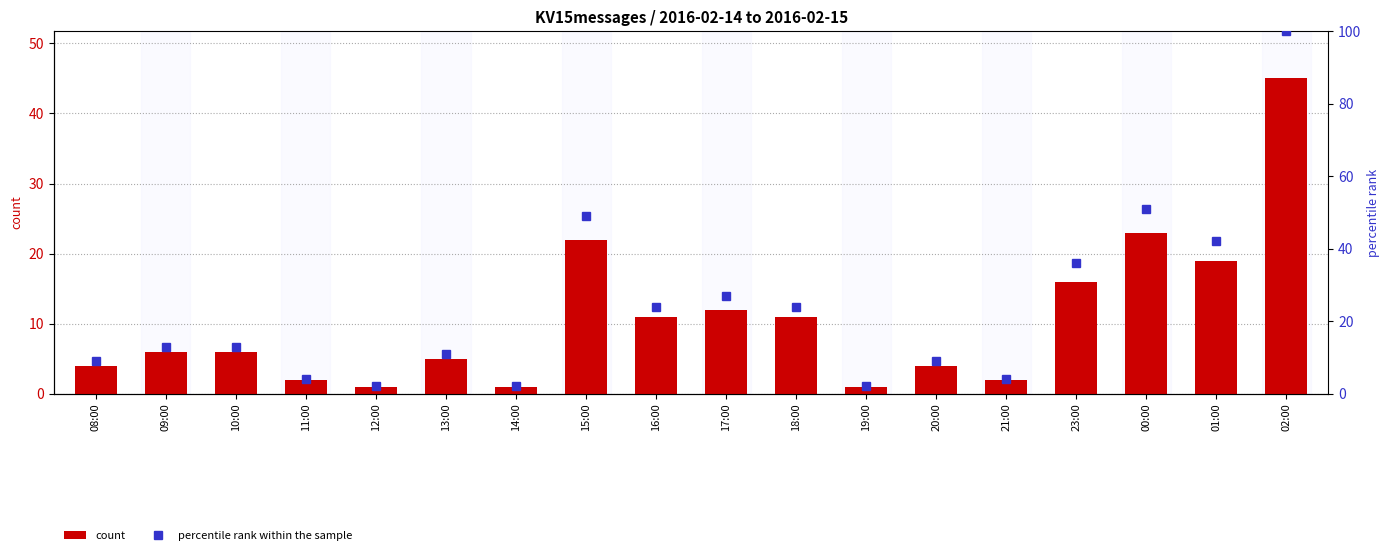

Between 20:00 and 08:00, which is larger?

20:00